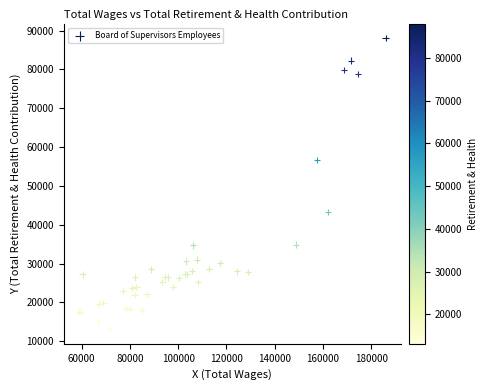

What Y value in the scatter plot is closest to 50567?

56694